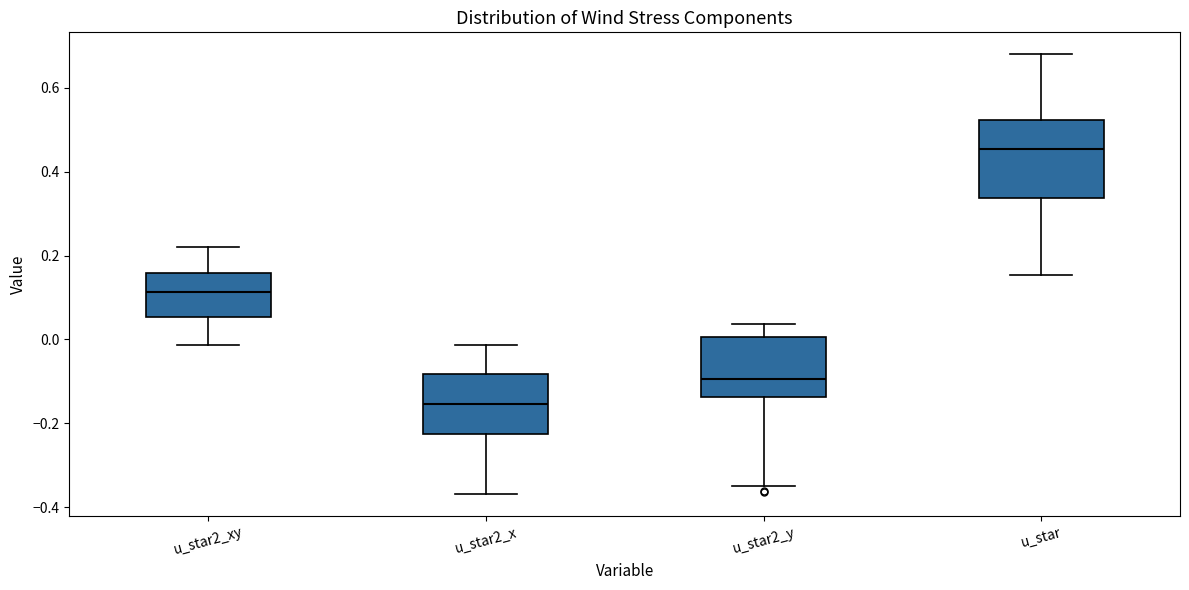

Comparing the boxes themselves (not the whiskers), which one is the tallest?

u_star